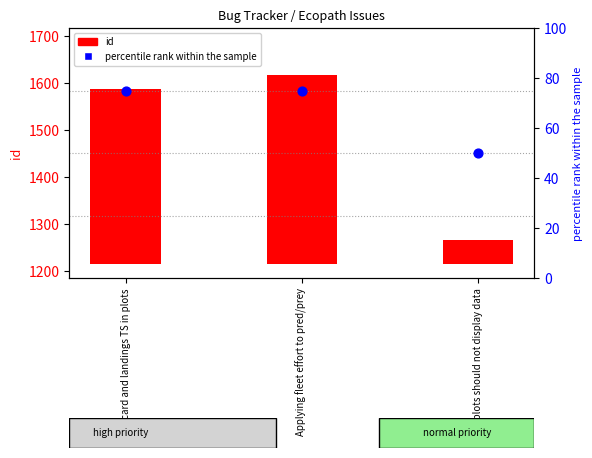

Which series has the largest total across all categories?

id